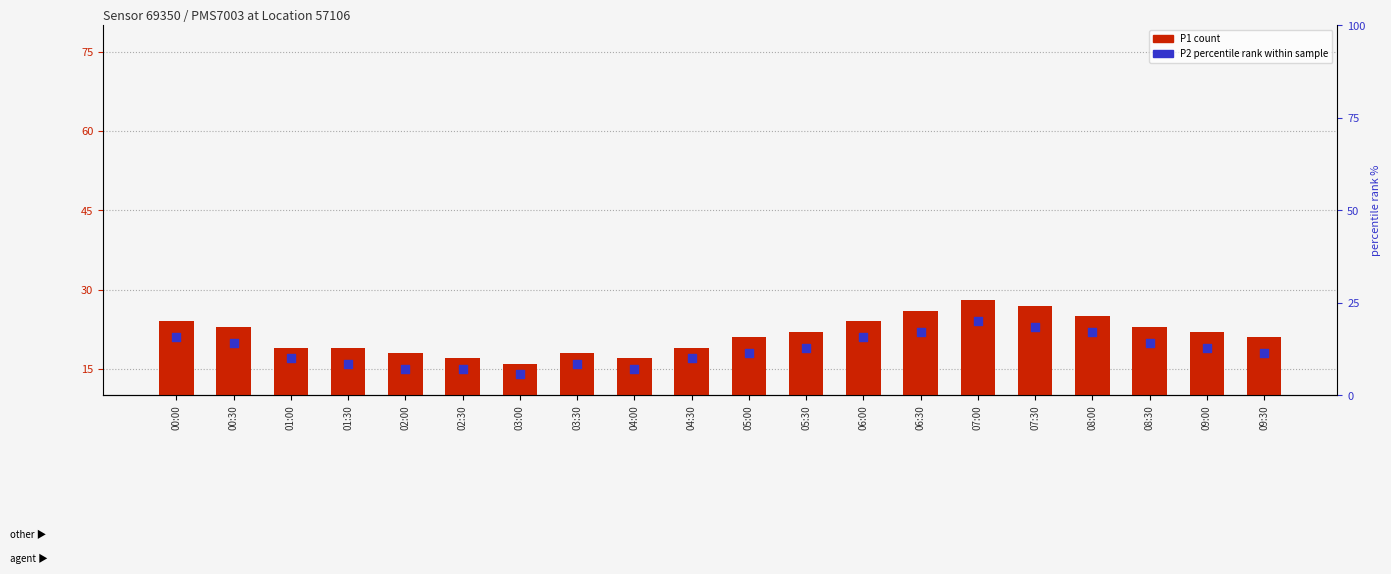

Is the value of P1 (count) at 08:30 greater than the value of P2 (percentile rank) at 07:00?

No